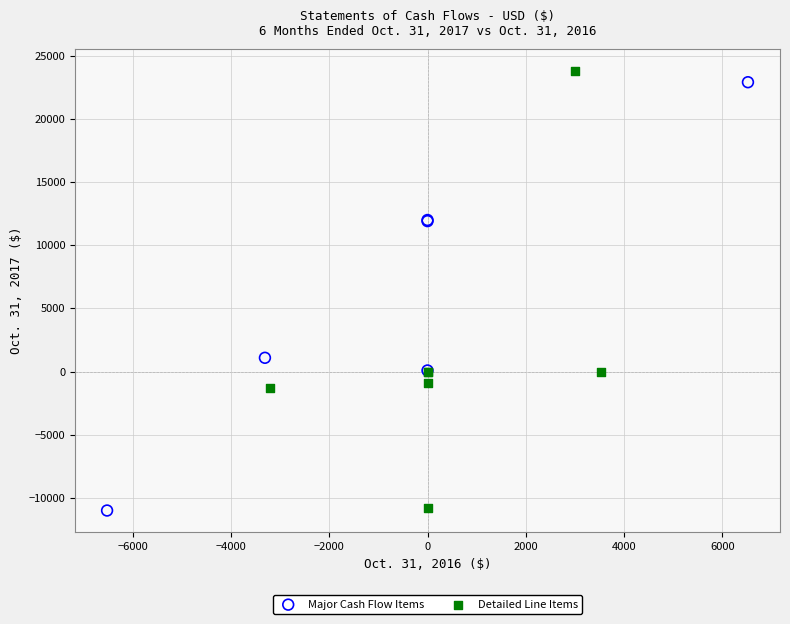

What are all the series names shown in the legend?

Major Cash Flow Items, Detailed Line Items